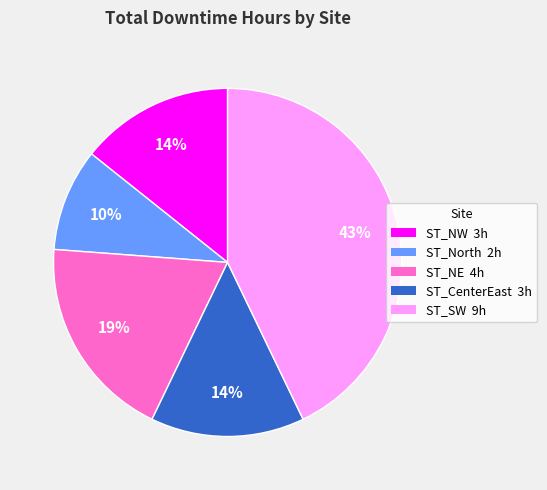

To the nearest percent, what is the difference between the largest and smallest slice percentages?

33%